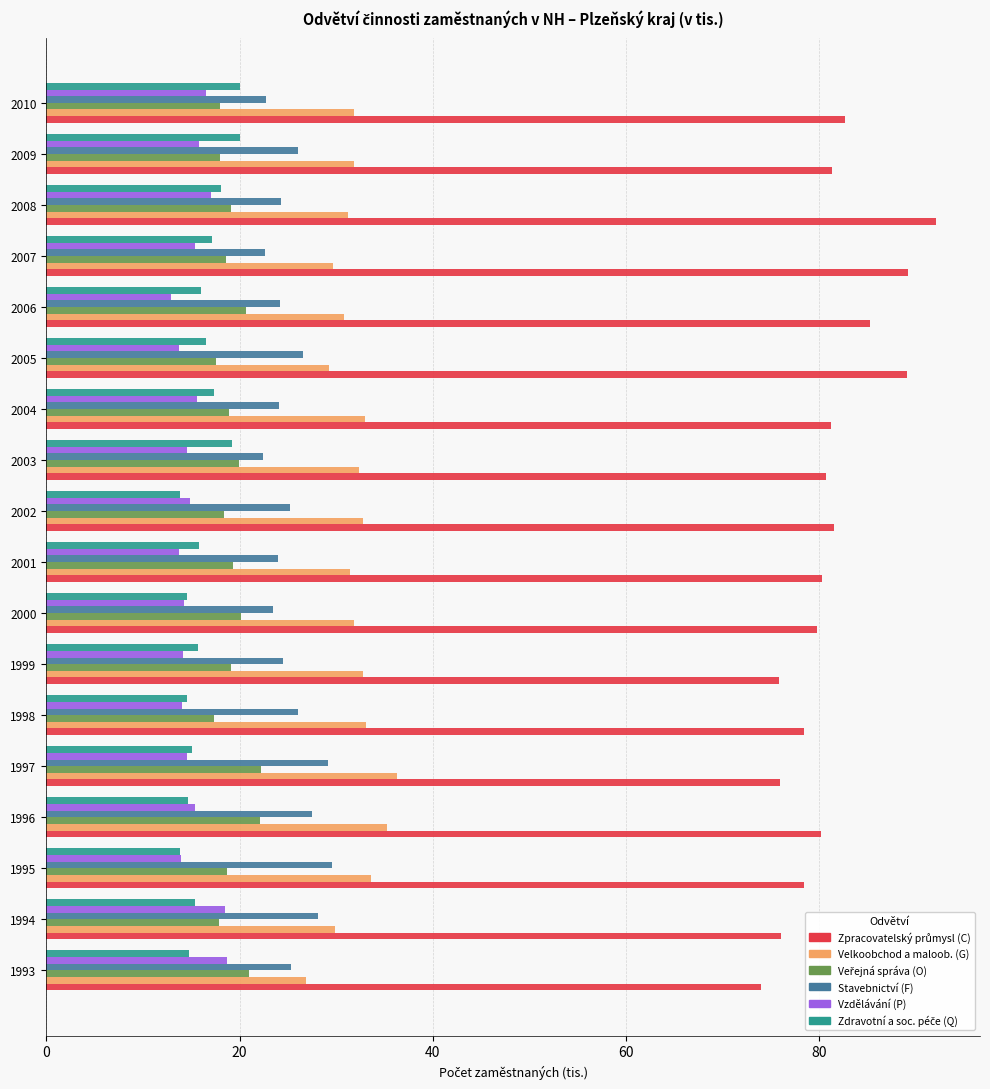

What is the approximate value of Vzdělávání (P) at 2007?

15.4